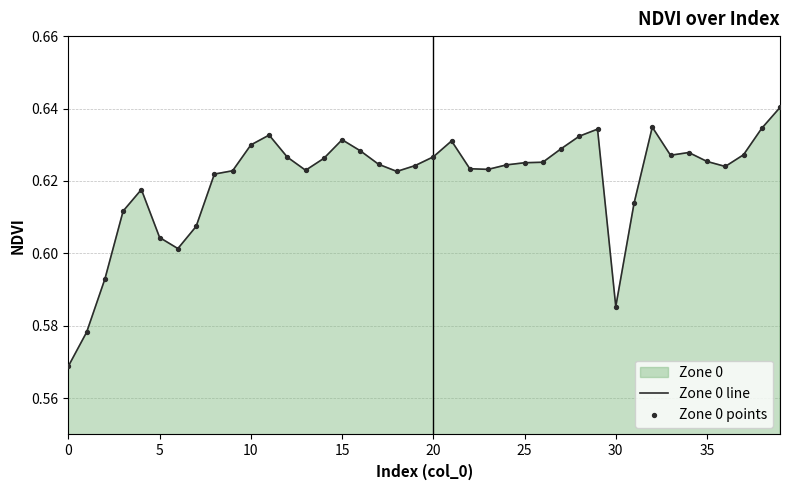

Which series has the largest total across all categories?

Zone 0 line